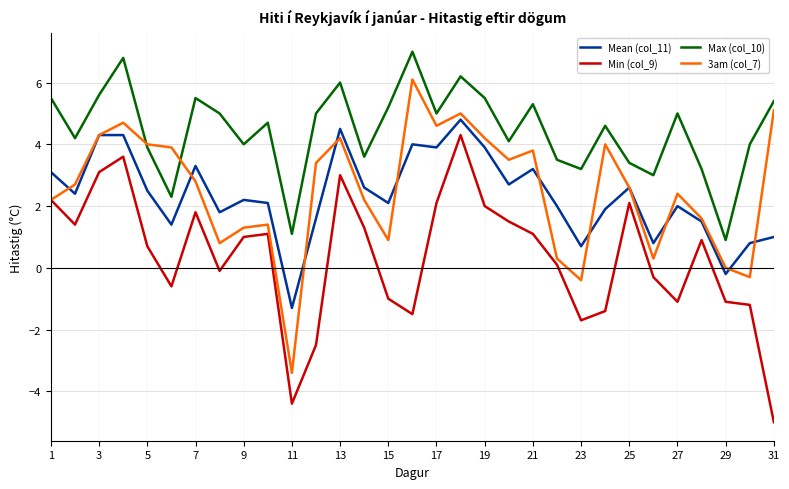

Count the number of data series in this chart.

4